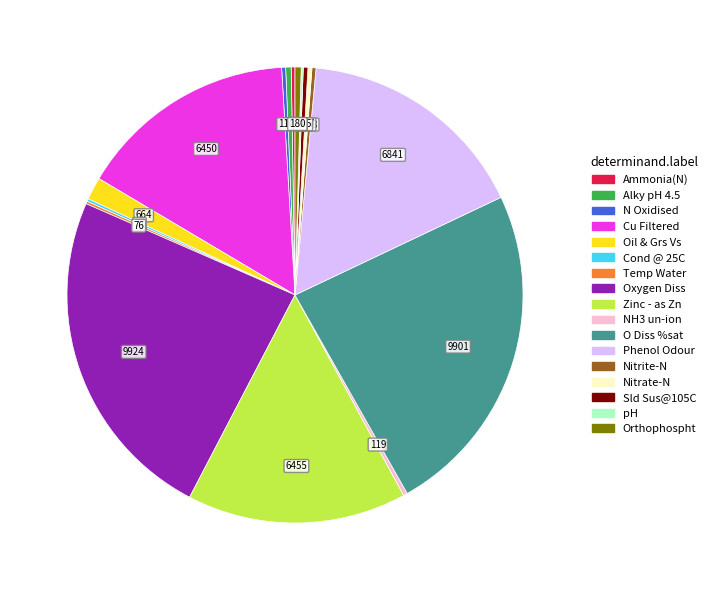

Does Cu Filtered account for over 50% of the chart?

No